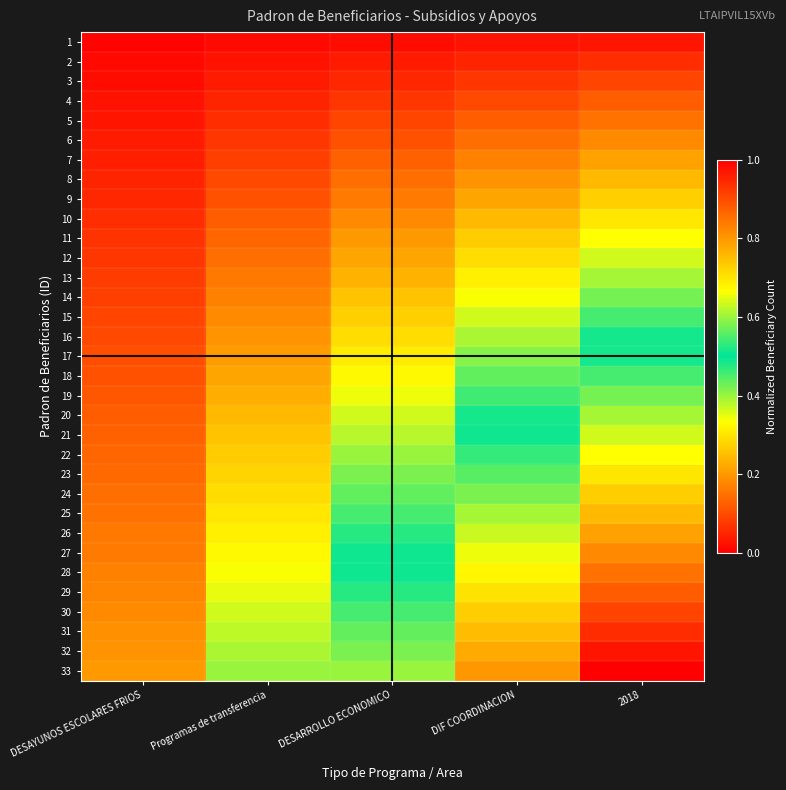

Reading left to right, list all the values displayed in this chart.

1: DESAYUNOS ESCOLARES FRIOS=0.0	Programas de transferencia=0.0	DESARROLLO ECONOMICO=0.0	DIF COORDINACION=0.0	2018=0.0
2: DESAYUNOS ESCOLARES FRIOS=0.0	Programas de transferencia=0.0	DESARROLLO ECONOMICO=0.0	DIF COORDINACION=0.0	2018=0.1
3: DESAYUNOS ESCOLARES FRIOS=0.0	Programas de transferencia=0.0	DESARROLLO ECONOMICO=0.1	DIF COORDINACION=0.1	2018=0.1
4: DESAYUNOS ESCOLARES FRIOS=0.0	Programas de transferencia=0.0	DESARROLLO ECONOMICO=0.1	DIF COORDINACION=0.1	2018=0.1
5: DESAYUNOS ESCOLARES FRIOS=0.0	Programas de transferencia=0.1	DESARROLLO ECONOMICO=0.1	DIF COORDINACION=0.1	2018=0.2
6: DESAYUNOS ESCOLARES FRIOS=0.0	Programas de transferencia=0.1	DESARROLLO ECONOMICO=0.1	DIF COORDINACION=0.1	2018=0.2
7: DESAYUNOS ESCOLARES FRIOS=0.0	Programas de transferencia=0.1	DESARROLLO ECONOMICO=0.1	DIF COORDINACION=0.2	2018=0.2
8: DESAYUNOS ESCOLARES FRIOS=0.0	Programas de transferencia=0.1	DESARROLLO ECONOMICO=0.1	DIF COORDINACION=0.2	2018=0.2
9: DESAYUNOS ESCOLARES FRIOS=0.1	Programas de transferencia=0.1	DESARROLLO ECONOMICO=0.2	DIF COORDINACION=0.2	2018=0.3
10: DESAYUNOS ESCOLARES FRIOS=0.1	Programas de transferencia=0.1	DESARROLLO ECONOMICO=0.2	DIF COORDINACION=0.2	2018=0.3
11: DESAYUNOS ESCOLARES FRIOS=0.1	Programas de transferencia=0.1	DESARROLLO ECONOMICO=0.2	DIF COORDINACION=0.3	2018=0.3
12: DESAYUNOS ESCOLARES FRIOS=0.1	Programas de transferencia=0.1	DESARROLLO ECONOMICO=0.2	DIF COORDINACION=0.3	2018=0.4
13: DESAYUNOS ESCOLARES FRIOS=0.1	Programas de transferencia=0.2	DESARROLLO ECONOMICO=0.2	DIF COORDINACION=0.3	2018=0.4
14: DESAYUNOS ESCOLARES FRIOS=0.1	Programas de transferencia=0.2	DESARROLLO ECONOMICO=0.3	DIF COORDINACION=0.3	2018=0.4
15: DESAYUNOS ESCOLARES FRIOS=0.1	Programas de transferencia=0.2	DESARROLLO ECONOMICO=0.3	DIF COORDINACION=0.4	2018=0.5
16: DESAYUNOS ESCOLARES FRIOS=0.1	Programas de transferencia=0.2	DESARROLLO ECONOMICO=0.3	DIF COORDINACION=0.4	2018=0.5
17: DESAYUNOS ESCOLARES FRIOS=0.1	Programas de transferencia=0.2	DESARROLLO ECONOMICO=0.3	DIF COORDINACION=0.4	2018=0.5
18: DESAYUNOS ESCOLARES FRIOS=0.1	Programas de transferencia=0.2	DESARROLLO ECONOMICO=0.3	DIF COORDINACION=0.4	2018=0.5
19: DESAYUNOS ESCOLARES FRIOS=0.1	Programas de transferencia=0.2	DESARROLLO ECONOMICO=0.3	DIF COORDINACION=0.5	2018=0.6
20: DESAYUNOS ESCOLARES FRIOS=0.1	Programas de transferencia=0.2	DESARROLLO ECONOMICO=0.4	DIF COORDINACION=0.5	2018=0.6
21: DESAYUNOS ESCOLARES FRIOS=0.1	Programas de transferencia=0.3	DESARROLLO ECONOMICO=0.4	DIF COORDINACION=0.5	2018=0.6
22: DESAYUNOS ESCOLARES FRIOS=0.1	Programas de transferencia=0.3	DESARROLLO ECONOMICO=0.4	DIF COORDINACION=0.5	2018=0.7
23: DESAYUNOS ESCOLARES FRIOS=0.1	Programas de transferencia=0.3	DESARROLLO ECONOMICO=0.4	DIF COORDINACION=0.6	2018=0.7
24: DESAYUNOS ESCOLARES FRIOS=0.1	Programas de transferencia=0.3	DESARROLLO ECONOMICO=0.4	DIF COORDINACION=0.6	2018=0.7
25: DESAYUNOS ESCOLARES FRIOS=0.2	Programas de transferencia=0.3	DESARROLLO ECONOMICO=0.5	DIF COORDINACION=0.6	2018=0.8
26: DESAYUNOS ESCOLARES FRIOS=0.2	Programas de transferencia=0.3	DESARROLLO ECONOMICO=0.5	DIF COORDINACION=0.6	2018=0.8
27: DESAYUNOS ESCOLARES FRIOS=0.2	Programas de transferencia=0.3	DESARROLLO ECONOMICO=0.5	DIF COORDINACION=0.7	2018=0.8
28: DESAYUNOS ESCOLARES FRIOS=0.2	Programas de transferencia=0.3	DESARROLLO ECONOMICO=0.5	DIF COORDINACION=0.7	2018=0.8
29: DESAYUNOS ESCOLARES FRIOS=0.2	Programas de transferencia=0.4	DESARROLLO ECONOMICO=0.5	DIF COORDINACION=0.7	2018=0.9
30: DESAYUNOS ESCOLARES FRIOS=0.2	Programas de transferencia=0.4	DESARROLLO ECONOMICO=0.5	DIF COORDINACION=0.7	2018=0.9
31: DESAYUNOS ESCOLARES FRIOS=0.2	Programas de transferencia=0.4	DESARROLLO ECONOMICO=0.6	DIF COORDINACION=0.8	2018=0.9
32: DESAYUNOS ESCOLARES FRIOS=0.2	Programas de transferencia=0.4	DESARROLLO ECONOMICO=0.6	DIF COORDINACION=0.8	2018=1.0
33: DESAYUNOS ESCOLARES FRIOS=0.2	Programas de transferencia=0.4	DESARROLLO ECONOMICO=0.6	DIF COORDINACION=0.8	2018=1.0